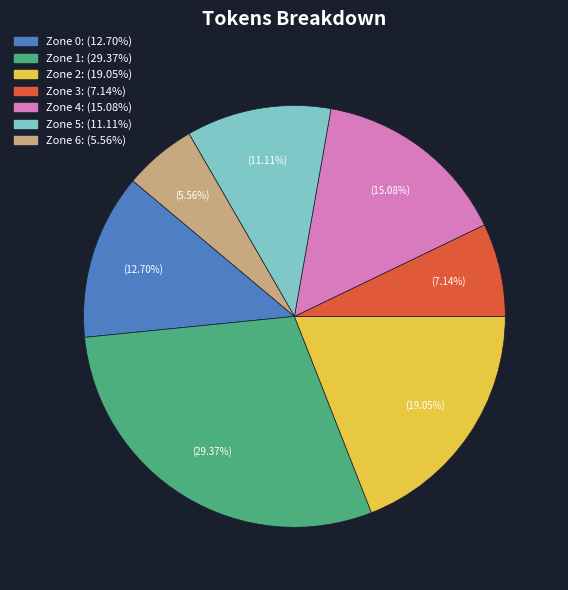

Is there a majority slice in this chart?

No